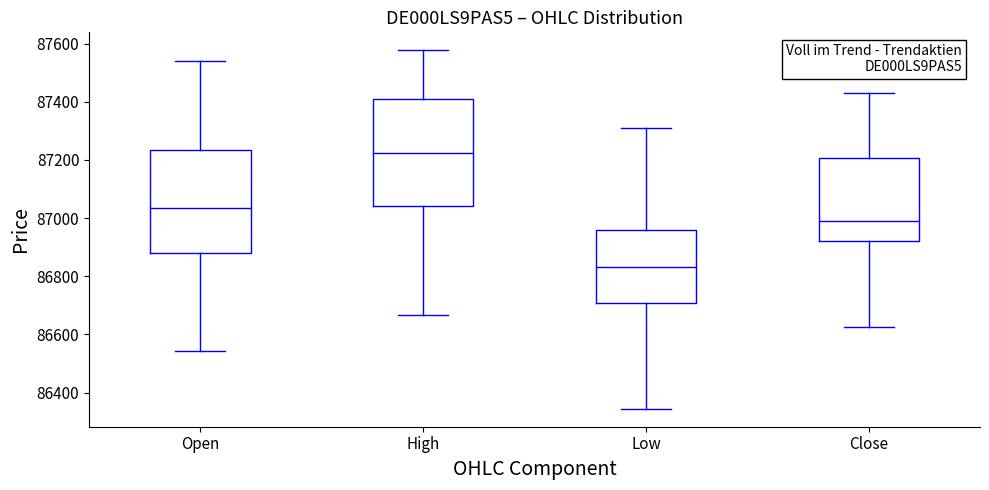

Where is the upper edge of the box for High on the y-axis? The values are not printed on the chart, so give them approximately, as read against the axis.

87400